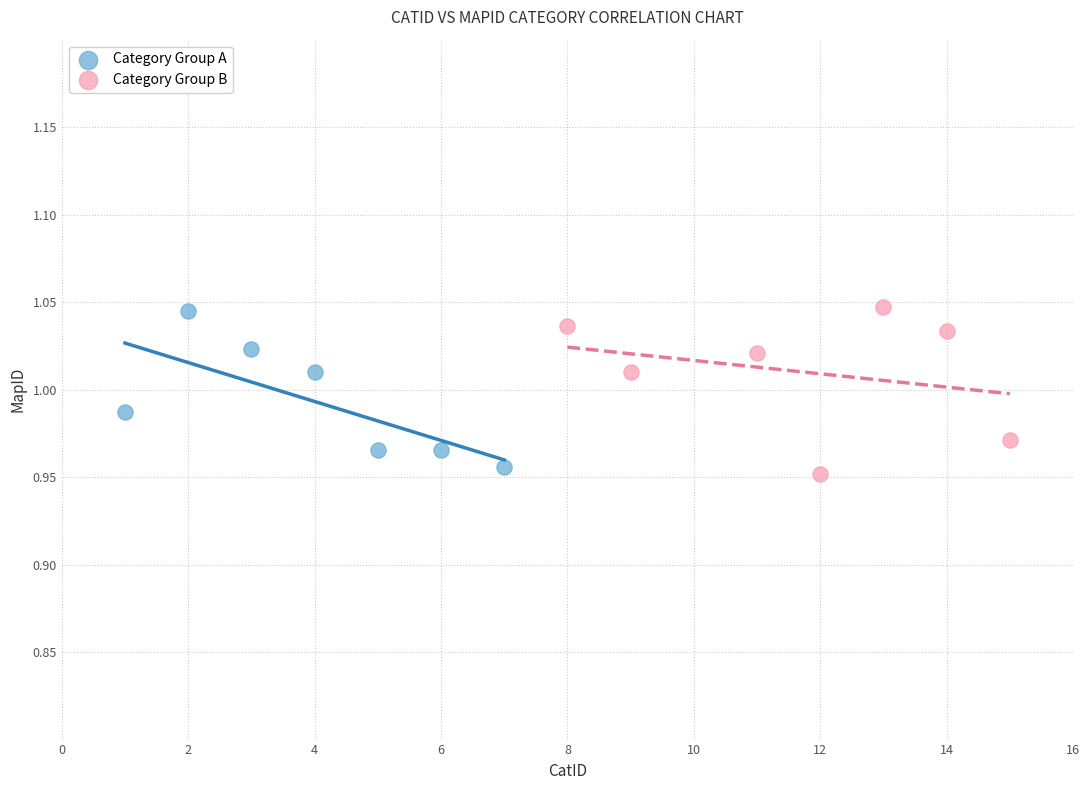

What are all the series names shown in the legend?

Category Group A, Category Group B